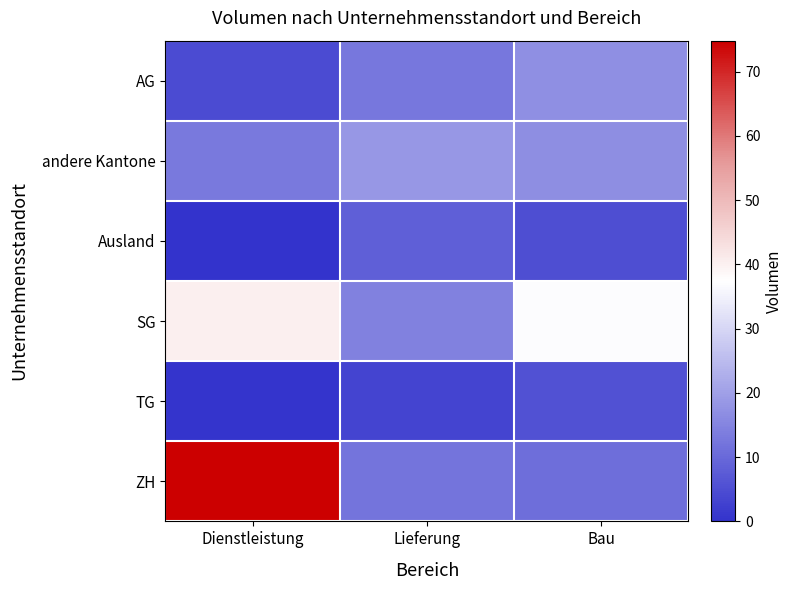

At how many categories does at least one series exceed 31?

2